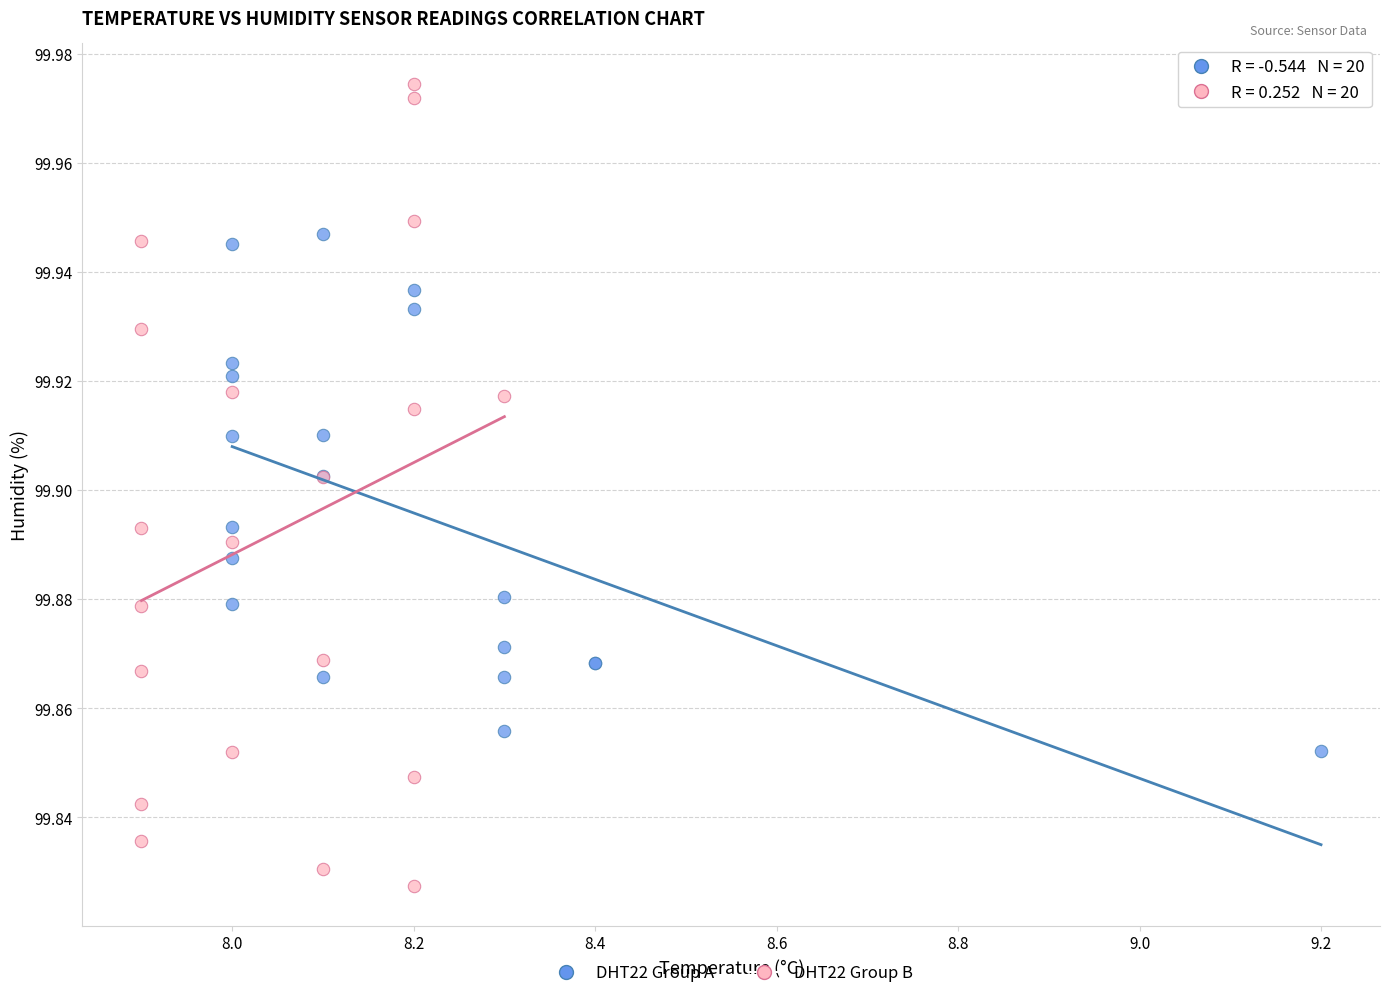

Which series contains the lowest Y value?

DHT22 Group B